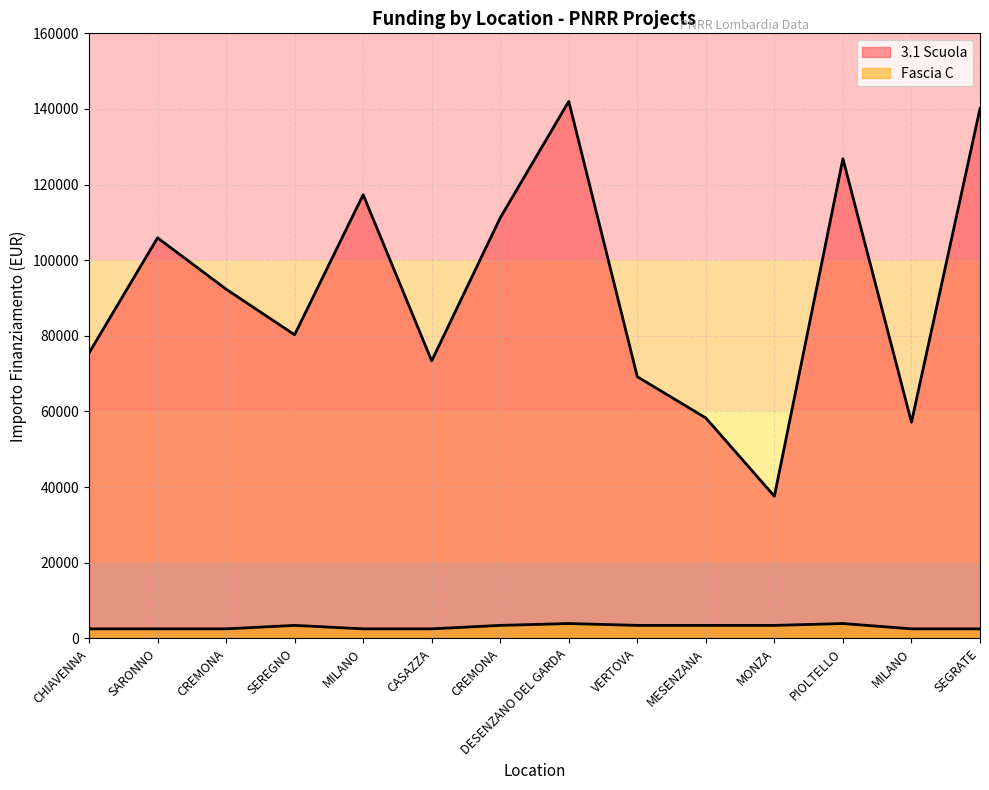

Is it true that Fascia C equals 5722.8 at MESENZANA?

False